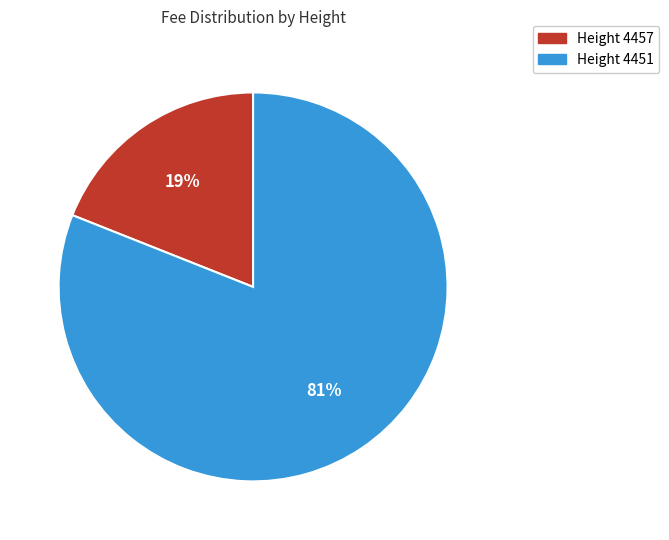

To the nearest percent, what is the average slice percentage?

50%